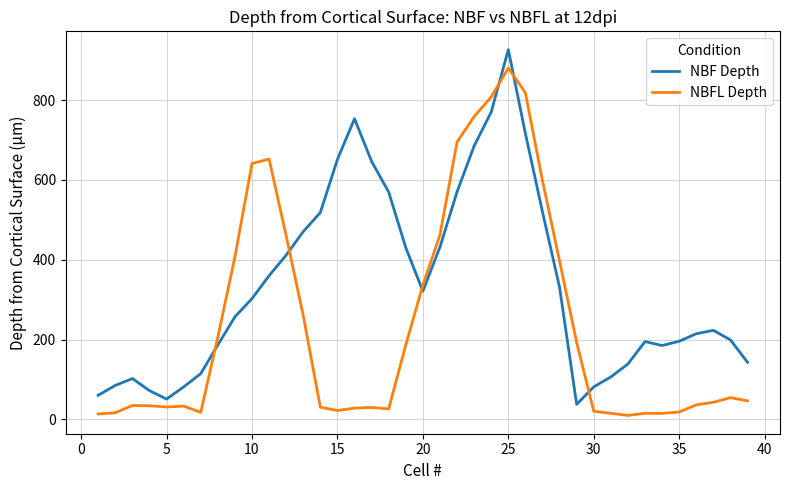

How many intersections are there between NBFL Depth and NBF Depth?

6